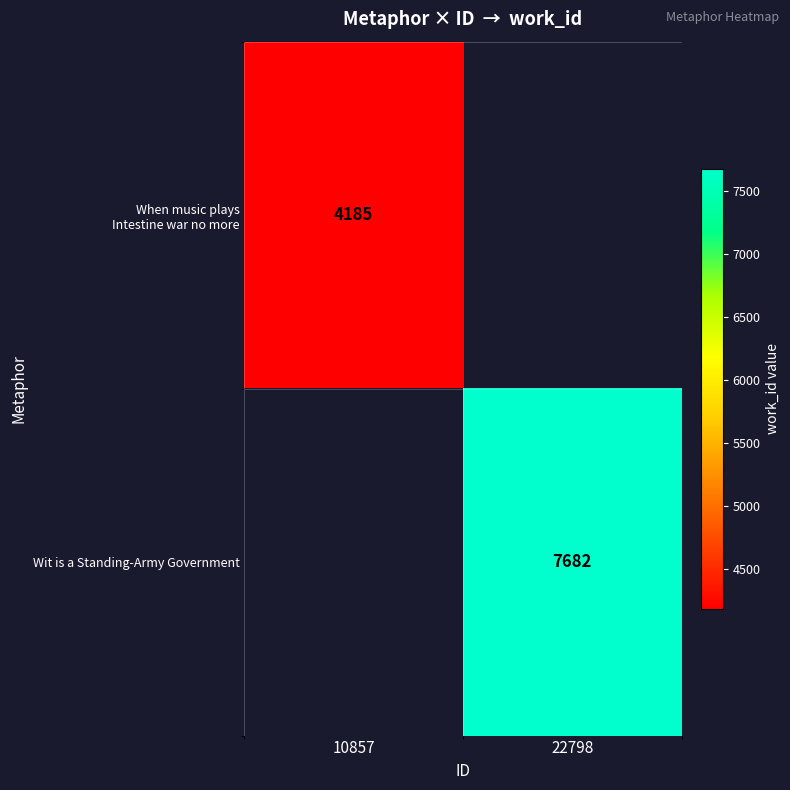

The value of Wit is a Standing-Army Government at 22798 is 3378. True or false?

False